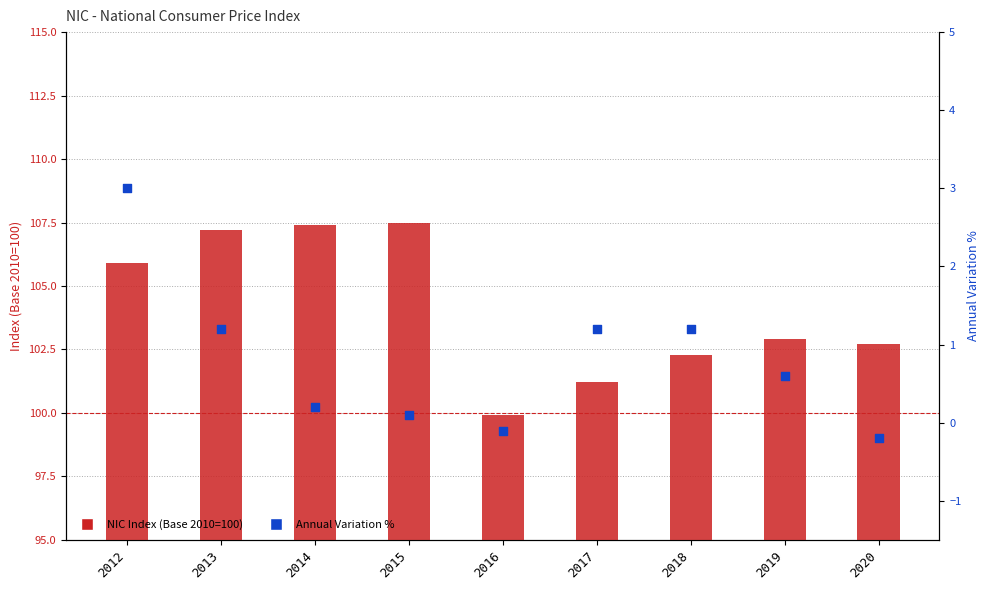

Which series contains the highest Y value?

NIC Index (Base 2010=100)